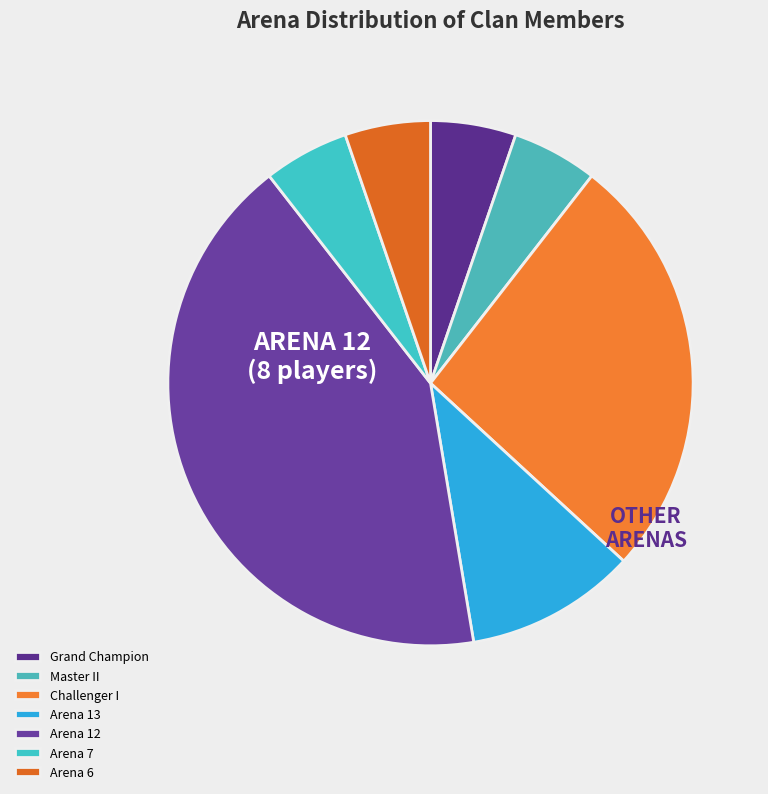

To the nearest percent, what is the average slice percentage?

14%